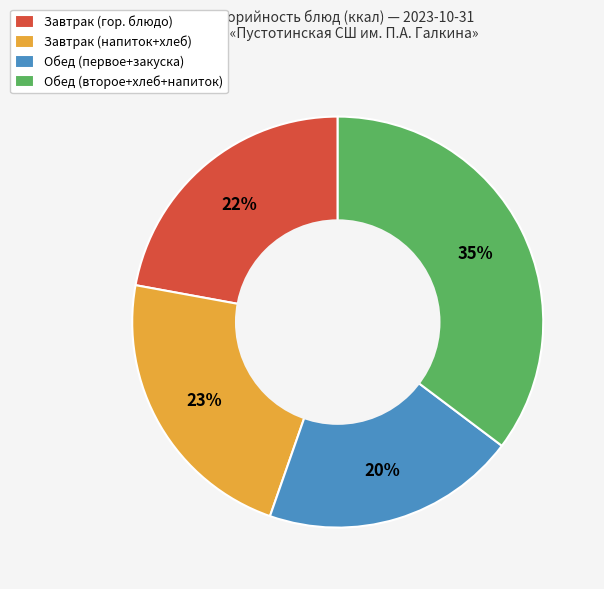

Count the number of slices in the pie.

4